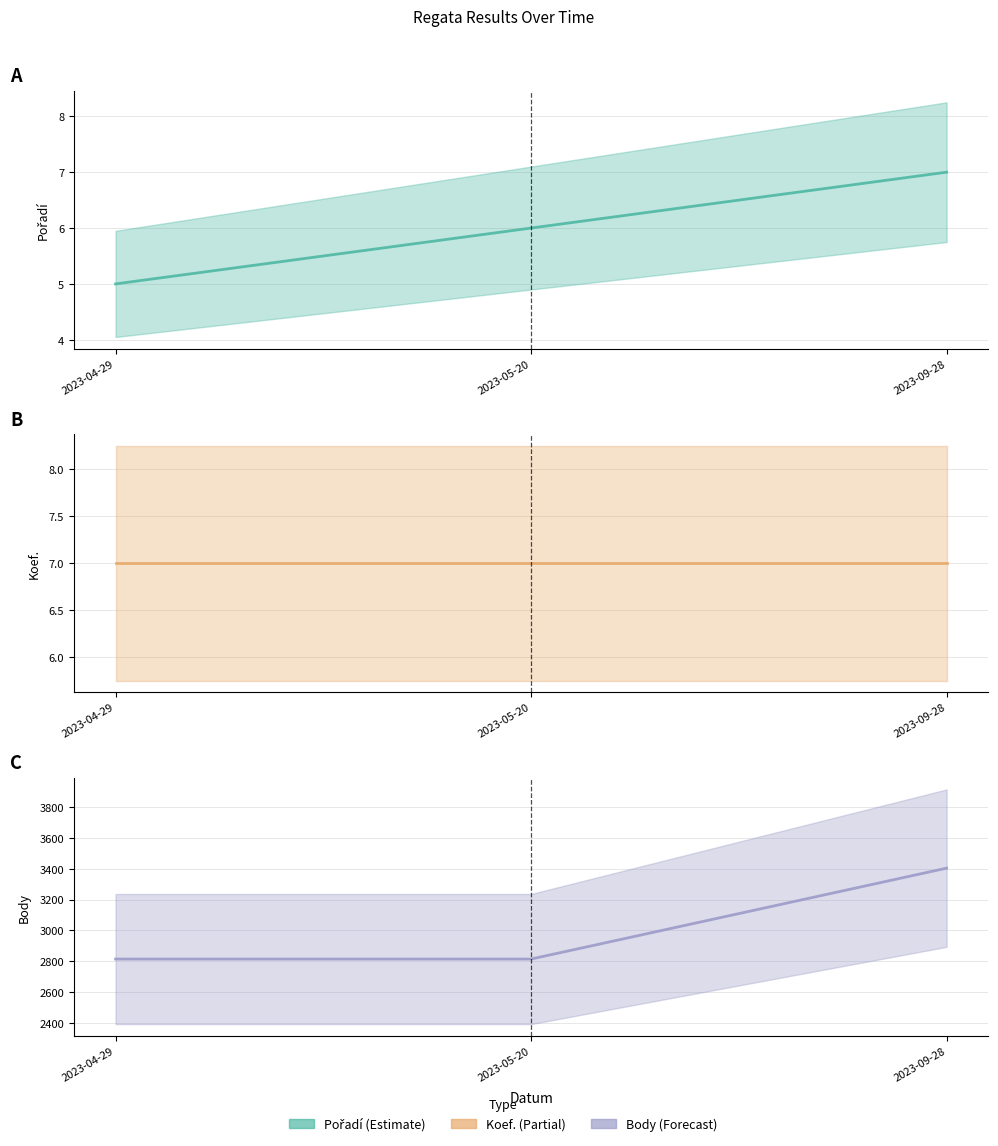

What is the difference between the maximum and minimum values in the Body series?

590